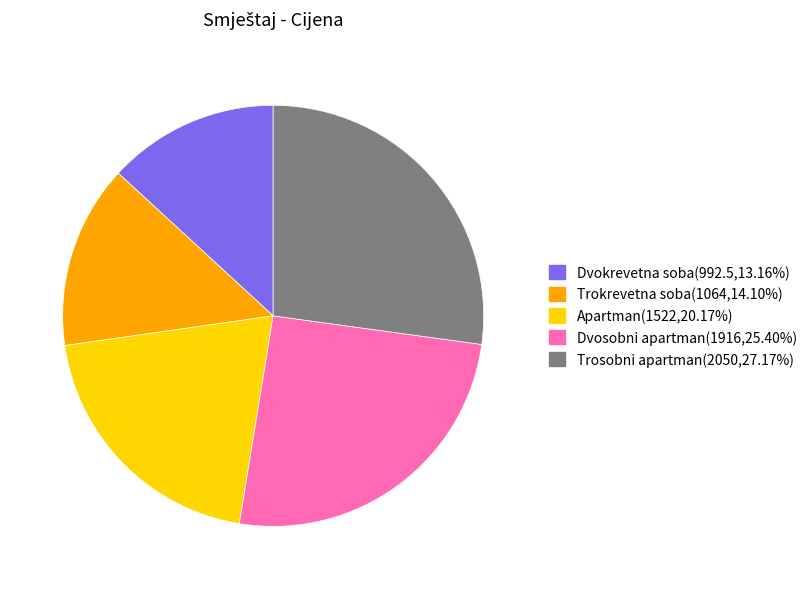

True or false: Dvosobni apartman accounts for 19% of the total.

False